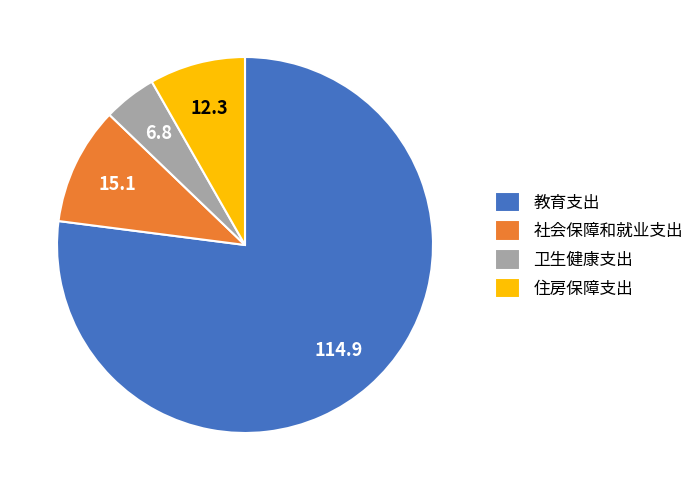

How many segments does this pie chart have?

4